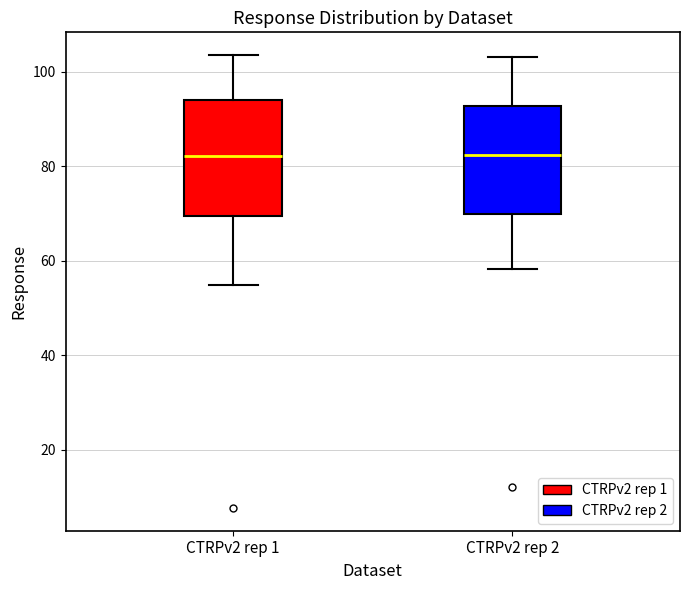

Reading left to right, read every box against the y-axis: the position of its median line, the range the box covers, and the ends of its whiskers. The values are not printed on the chart, so give them approximately, as read against the axis.

CTRPv2 rep 1: median 82, box 70 to 94, whiskers 54 to 104
CTRPv2 rep 2: median 82, box 70 to 92, whiskers 58 to 104